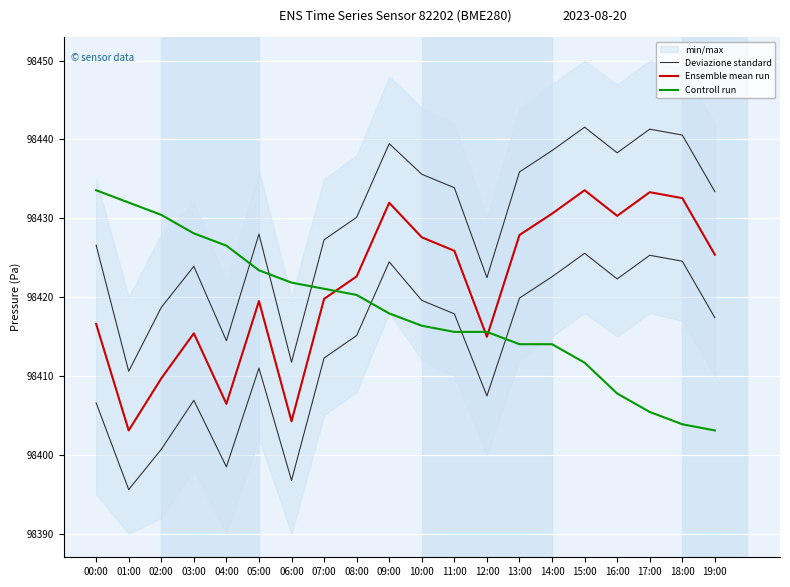

What is the total value across all series at 06:00?

295237.8